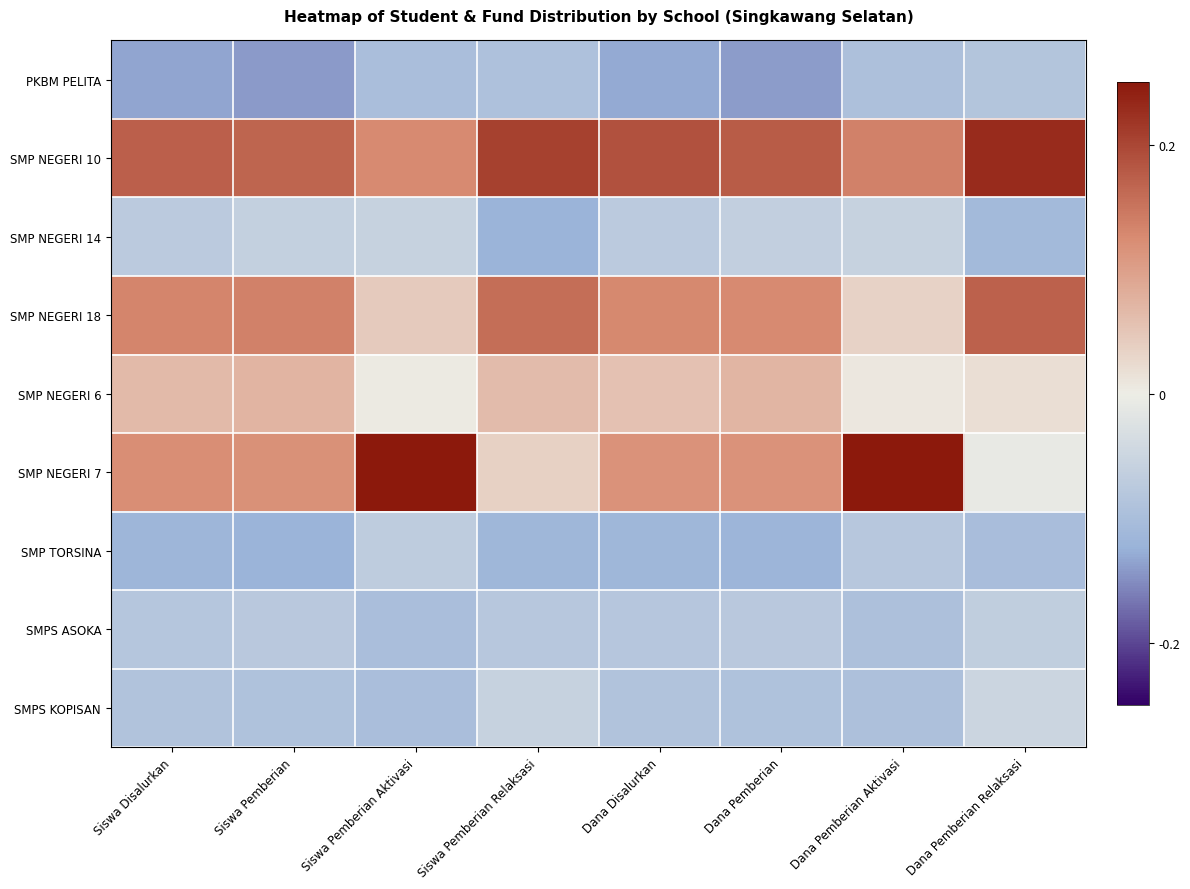

Which has a higher value, Dana Disalurkan or Siswa Pemberian?

Dana Disalurkan